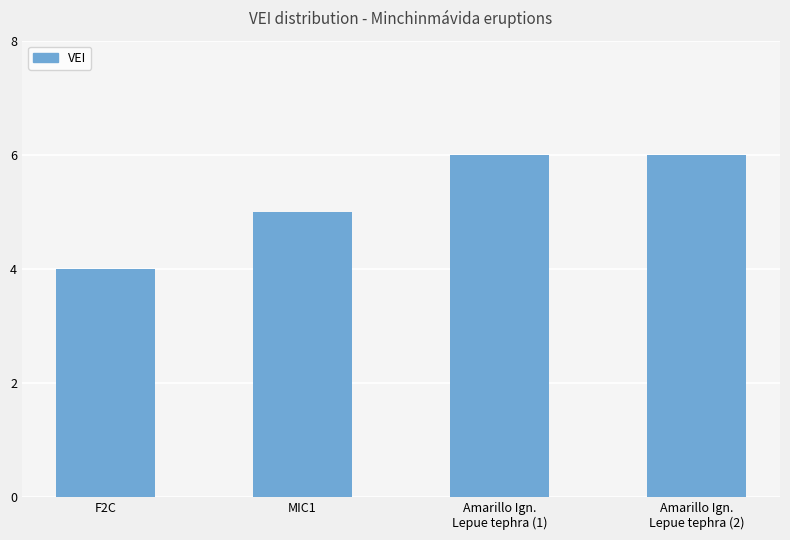

What is the greatest value displayed?

6